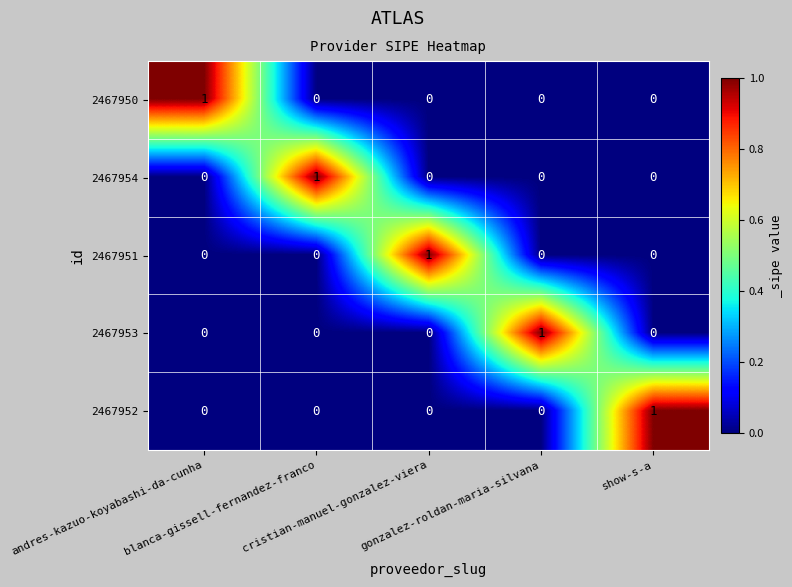

At how many categories does at least one series exceed 0?

5